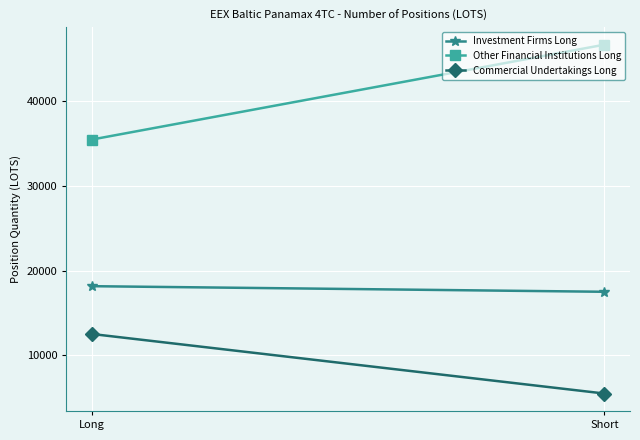

At which category is the sum across all series the highest?

Short